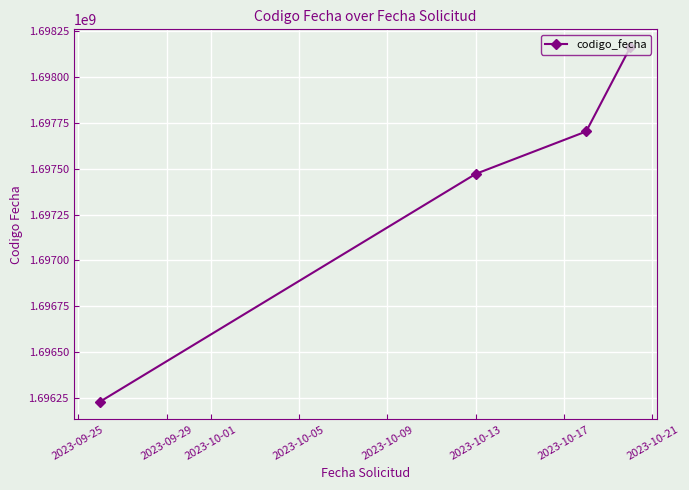

What is the greatest value displayed?

1698162252